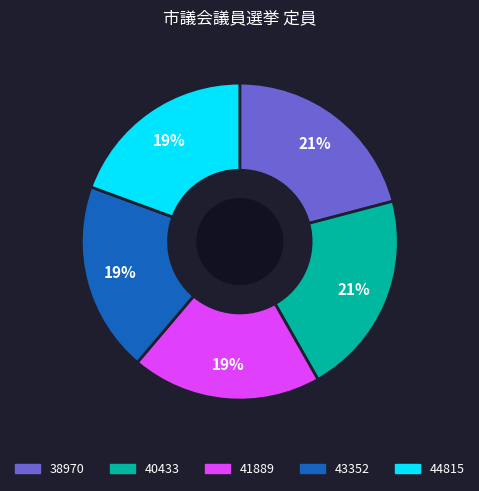

To the nearest percent, what is the average slice percentage?

20%